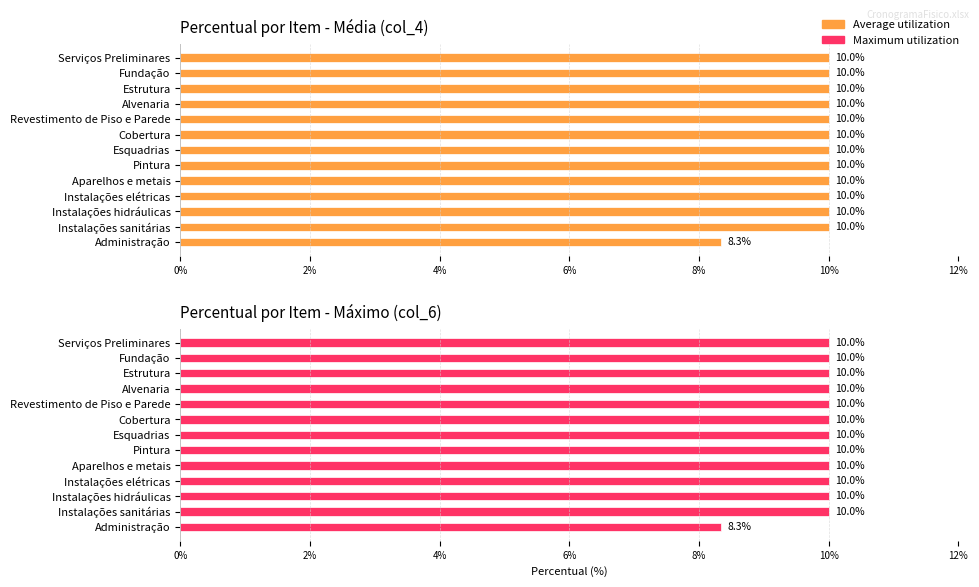

What is the highest value of the Maximum utilization series?

0.1